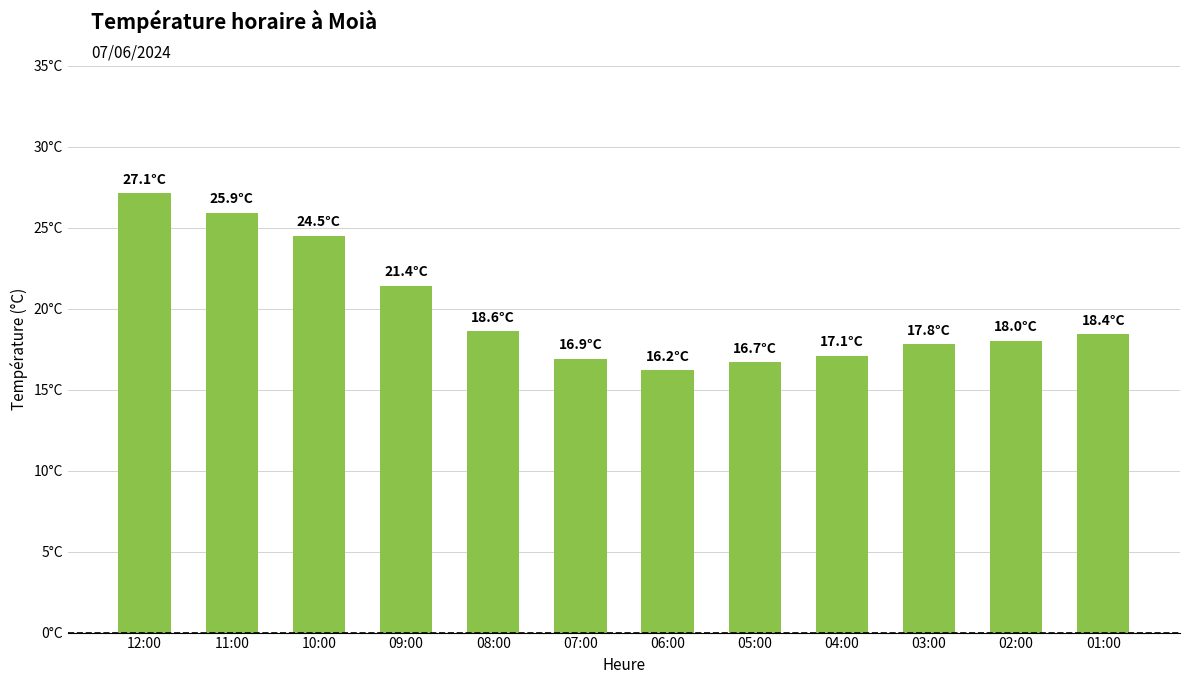

What is the maximum value shown in the chart?

27.1